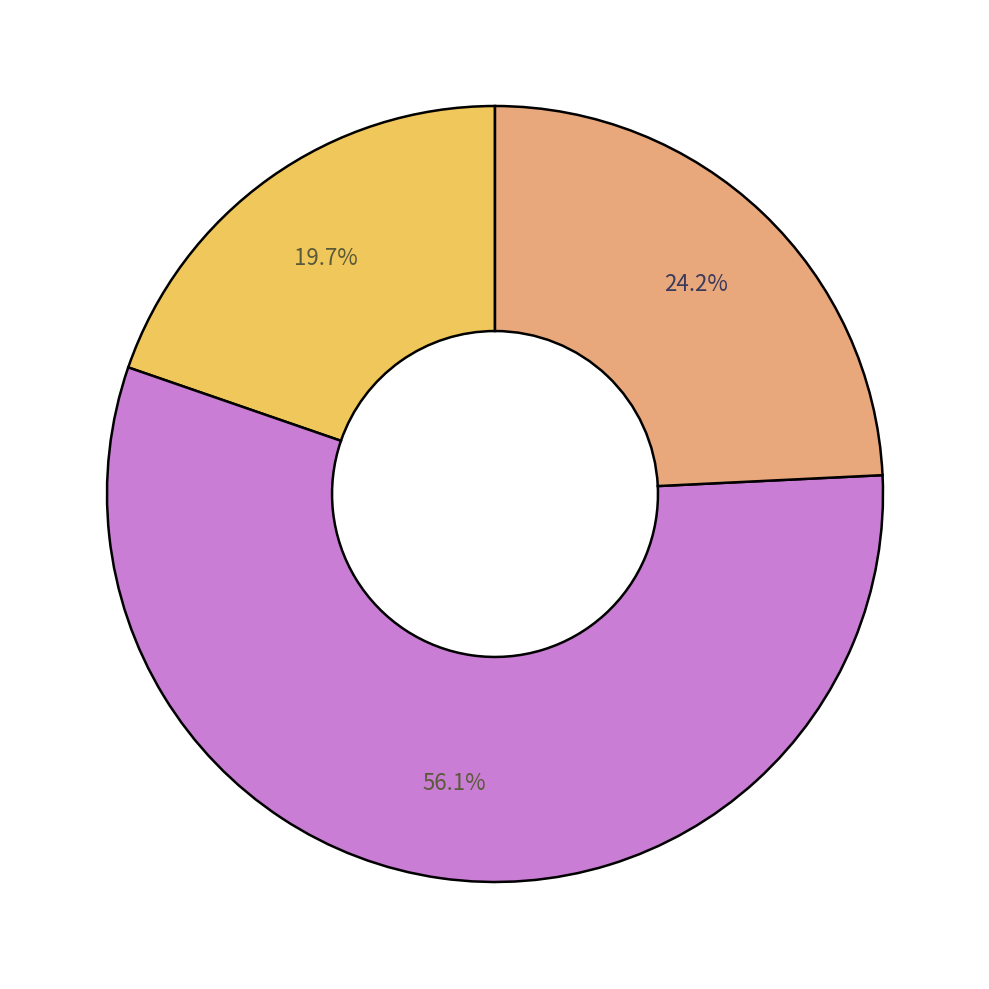

Count the number of slices in the pie.

3